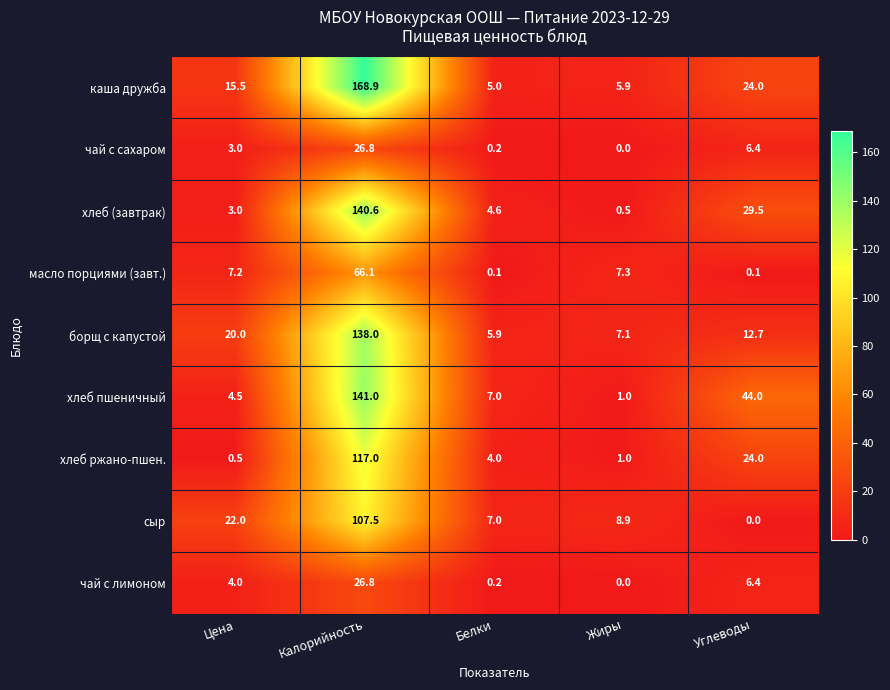

What is the greatest value displayed?

168.9